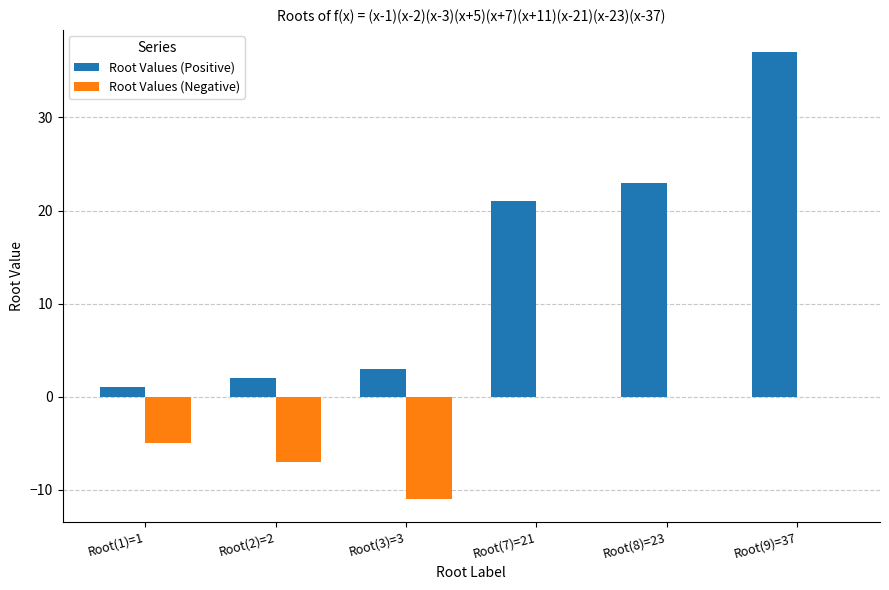

Is it true that Root Values (Positive) equals 8 at Root(9)=37?

False